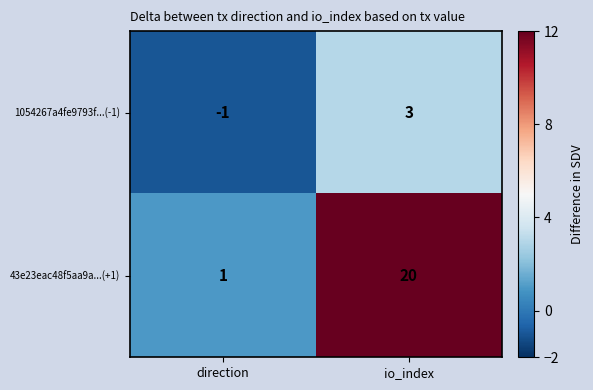

Is it true that 43e23eac48f5aa9a...(+1) equals 1 at direction?

True